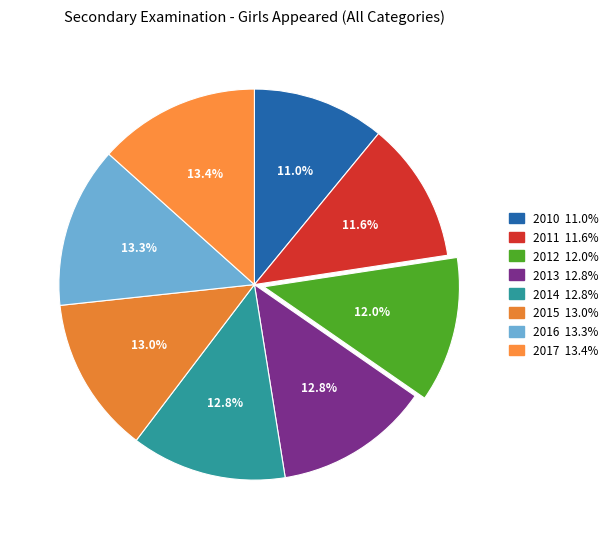

What is the ratio of the value at 2014 to the value at 2015?

1.0